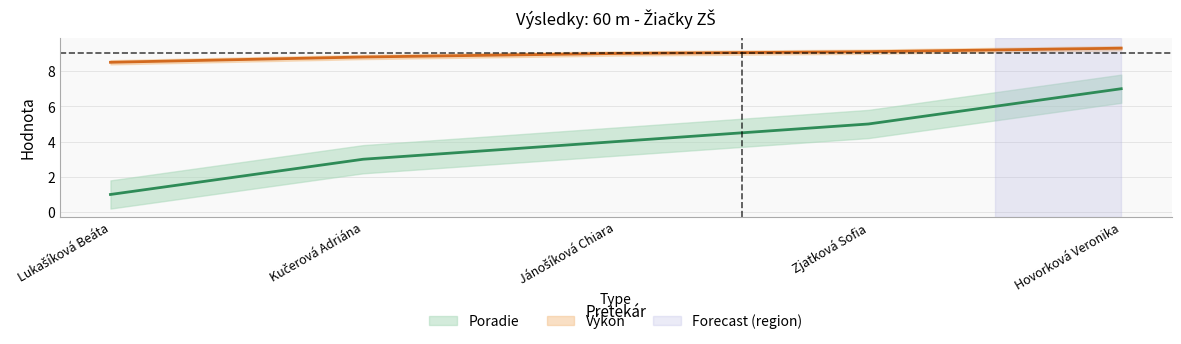

Which label corresponds to the smallest value in the chart?

Lukašíková Beáta